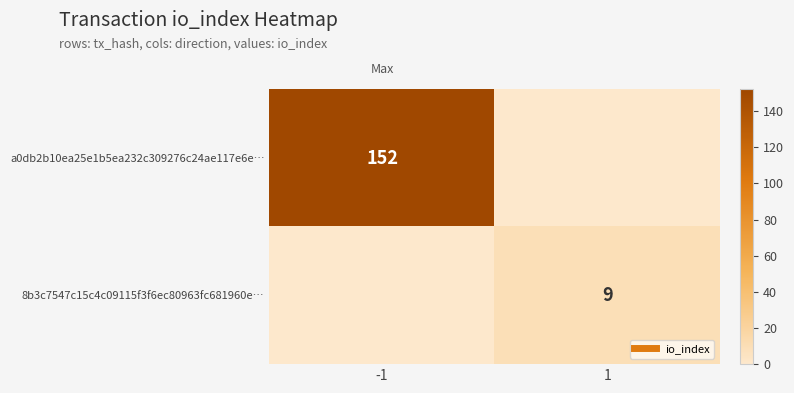

How many 8b3c7547c15c4c09115f3f6ec80963fc681960e… values are between 0 and 9?

2